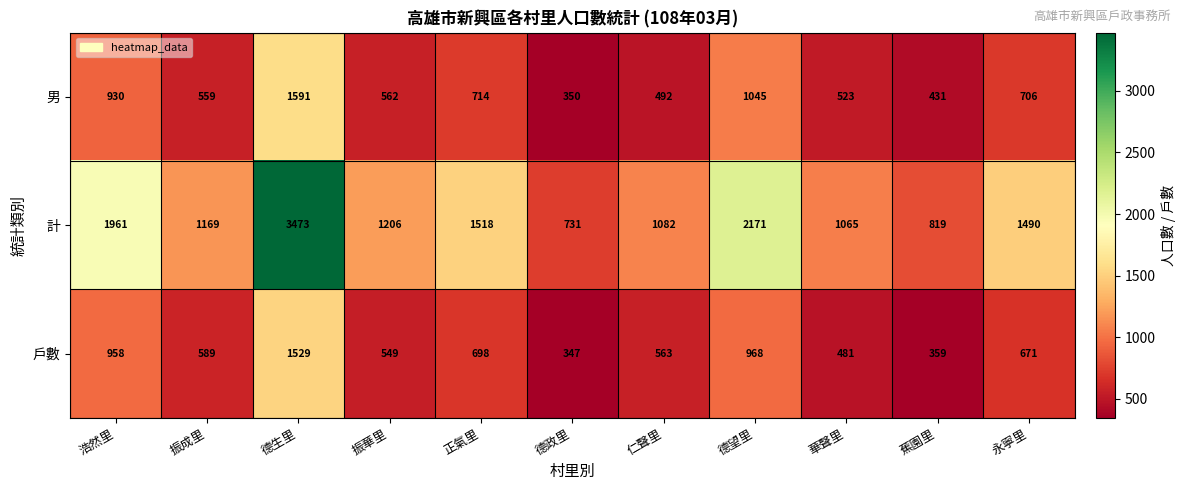

What is the difference between the maximum and second lowest values in the 戶數 series?

1170